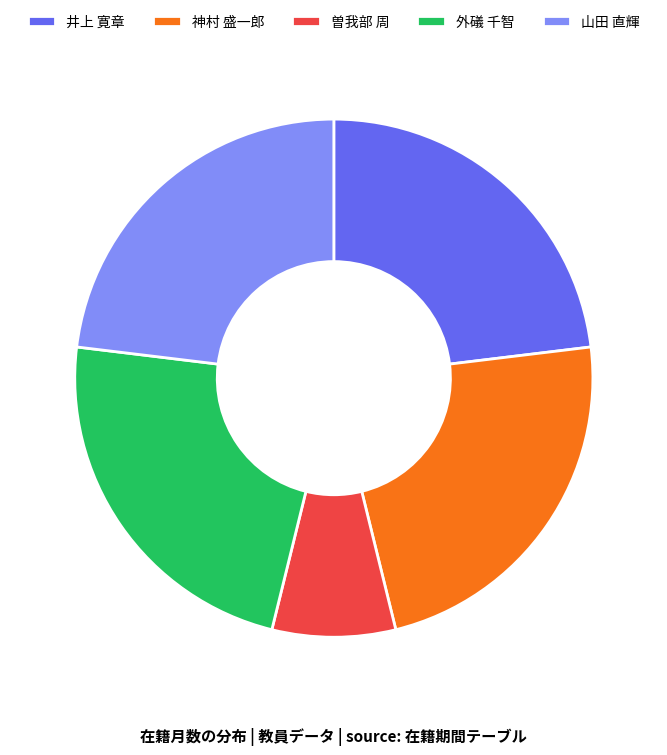

The 山田 直輝 slice represents 23% of the pie. True or false?

True